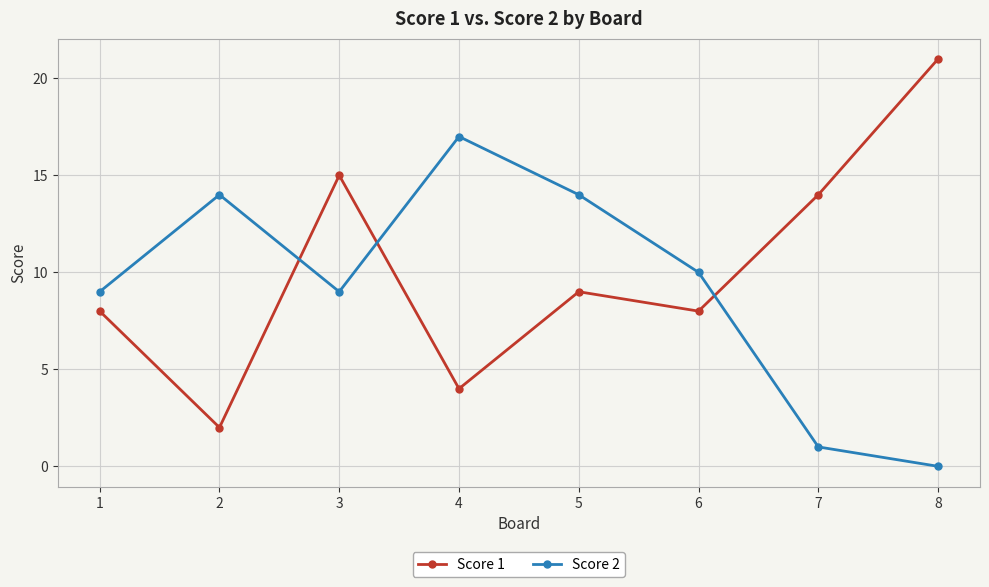

The Score 2 series shows 0 at 7. True or false?

False